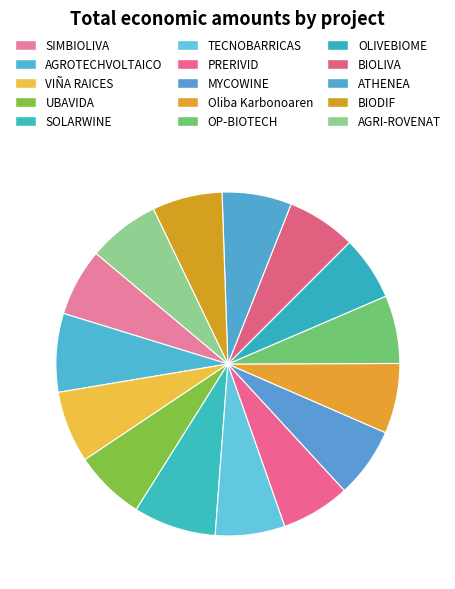

Is there any slice that represents more than half of the pie?

No